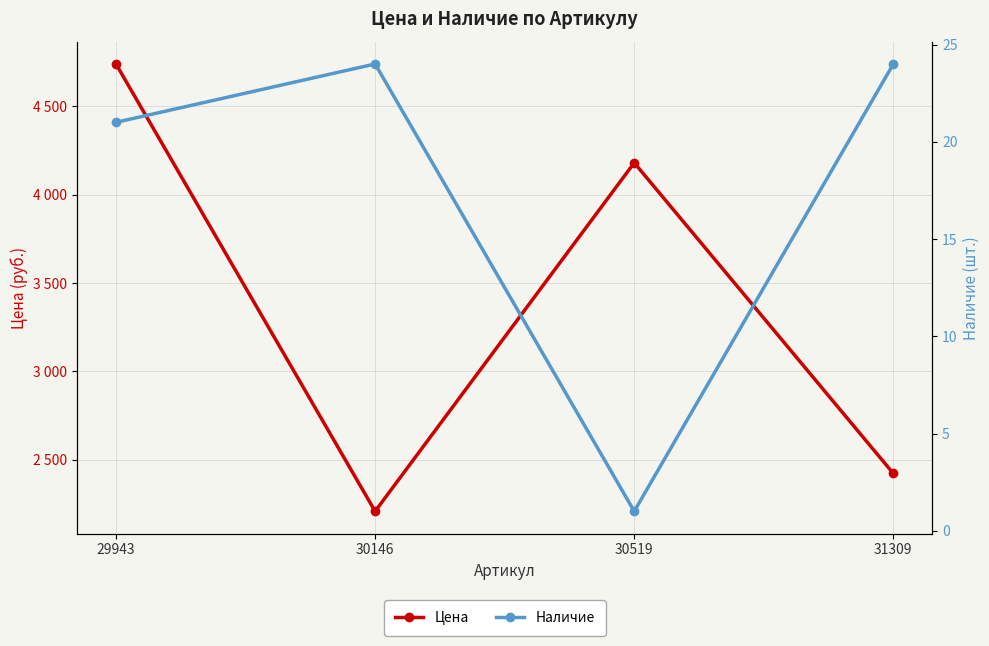

At which category does Цена reach its first local valley?

30146